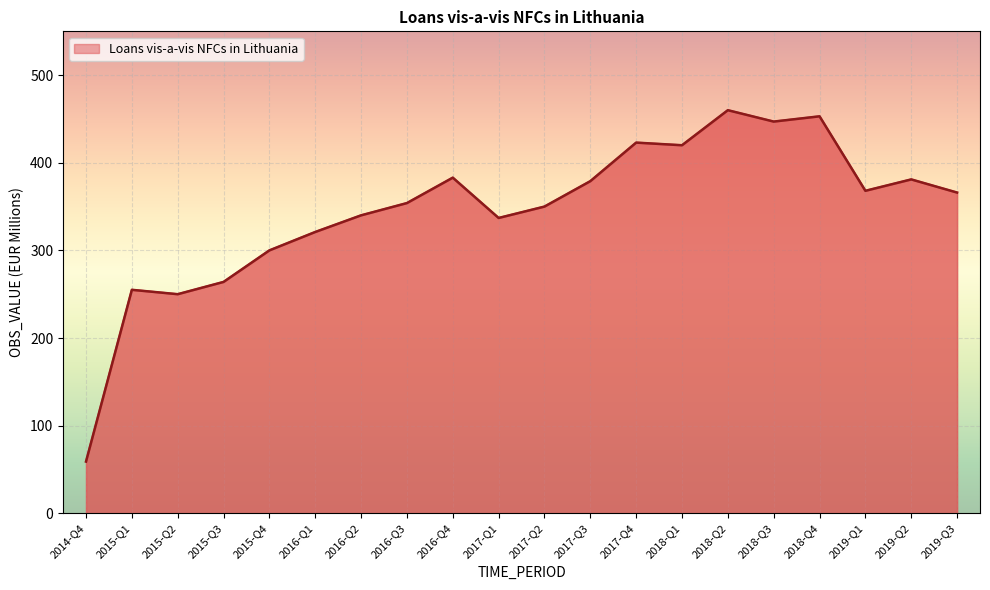

What is the greatest value displayed?

460.0